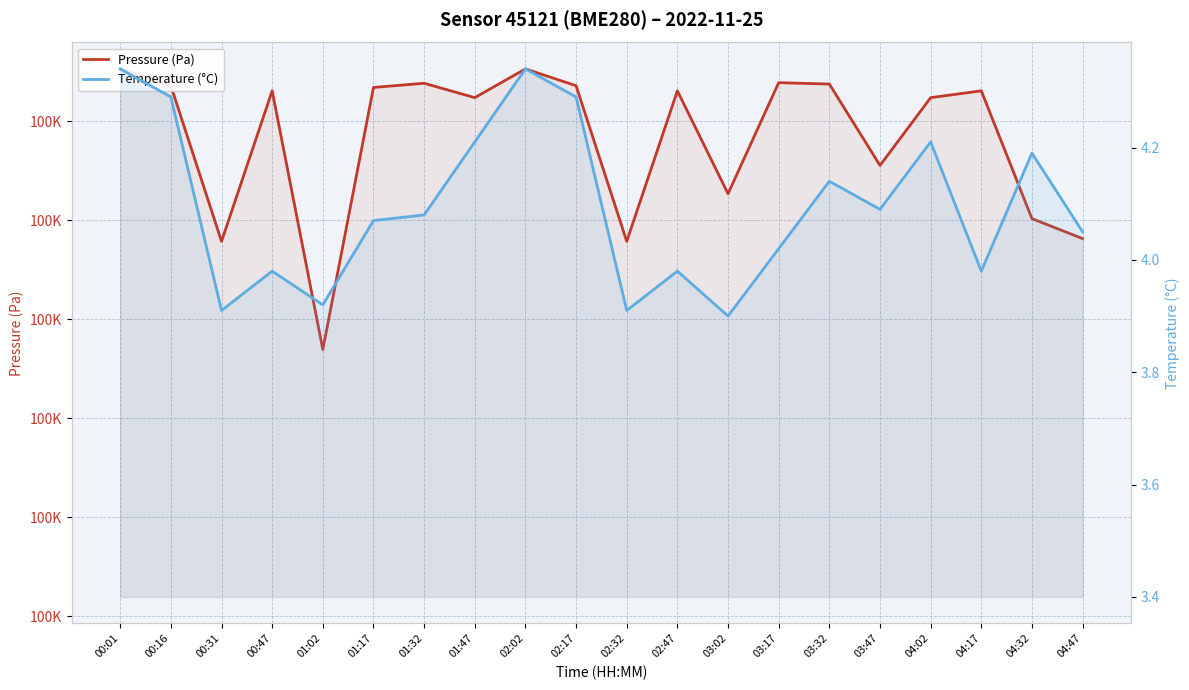

True or false: Temperature (°C) has a value of 3.9 at 01:02.

True